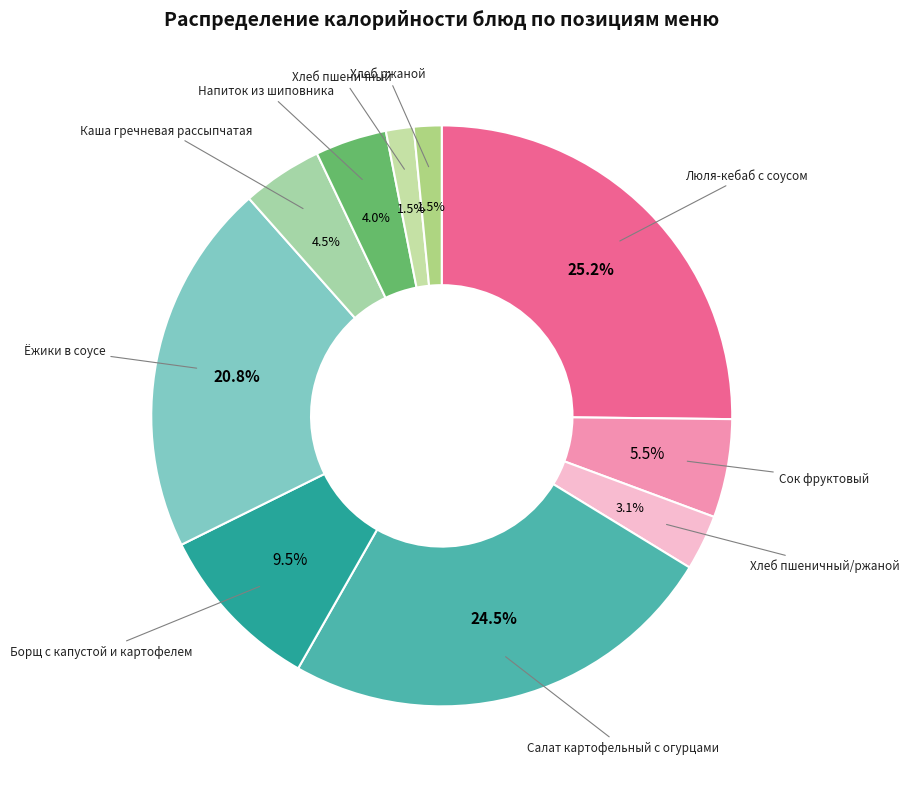

Count the number of slices in the pie.

10